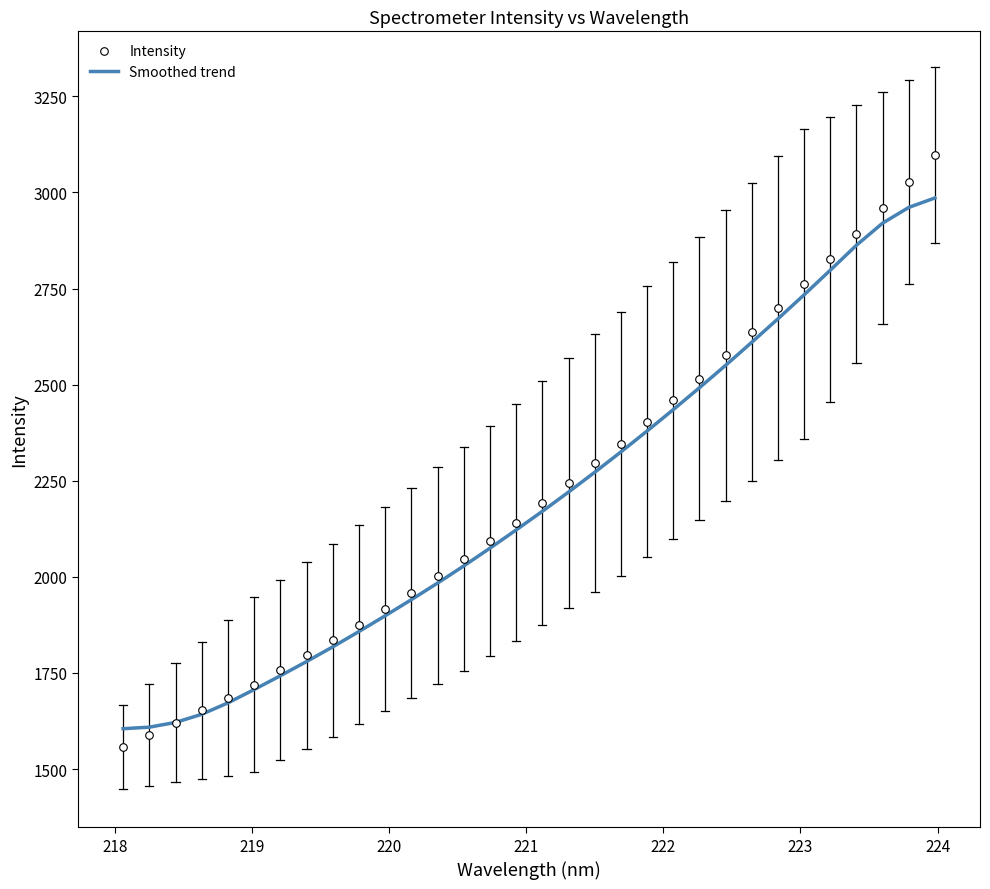

Which series has the widest spread of Y values?

Intensity